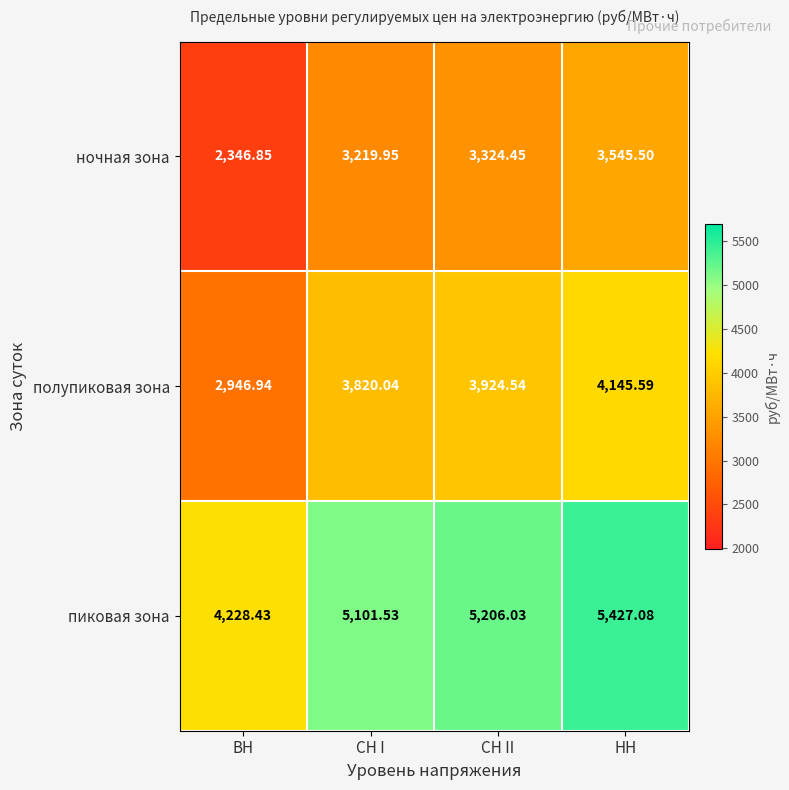

Is the value of ночная зона at СН I greater than the value of пиковая зона at НН?

No